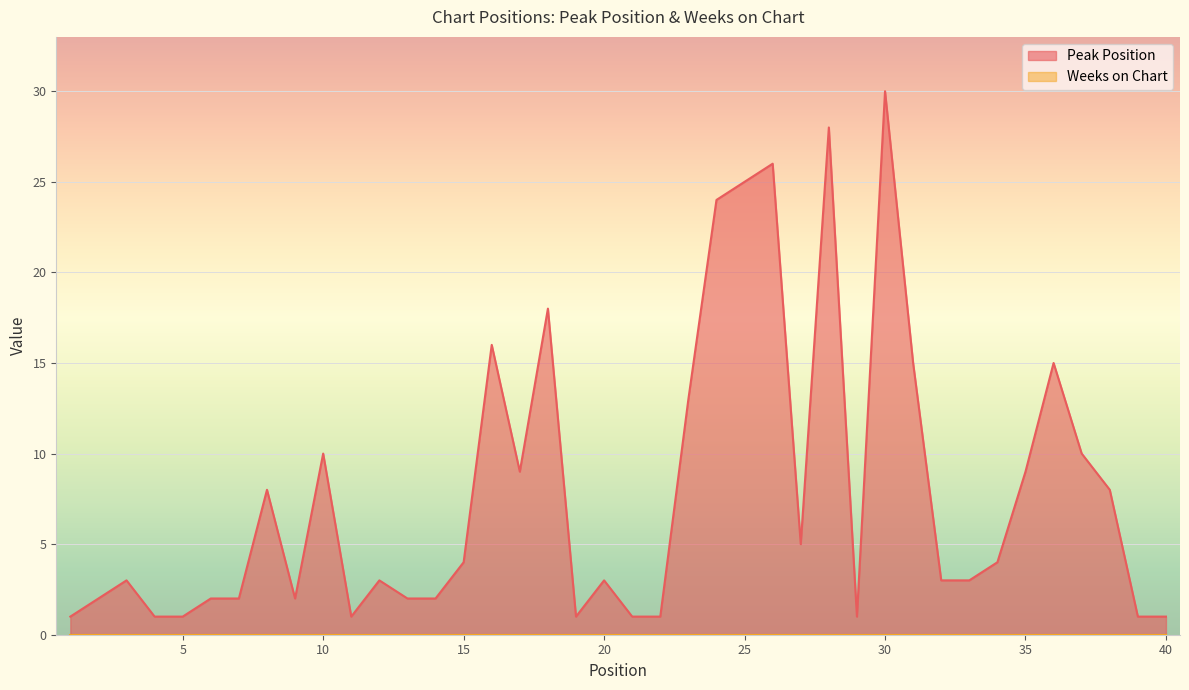

Does the chart display data point markers on the line(s)?

No